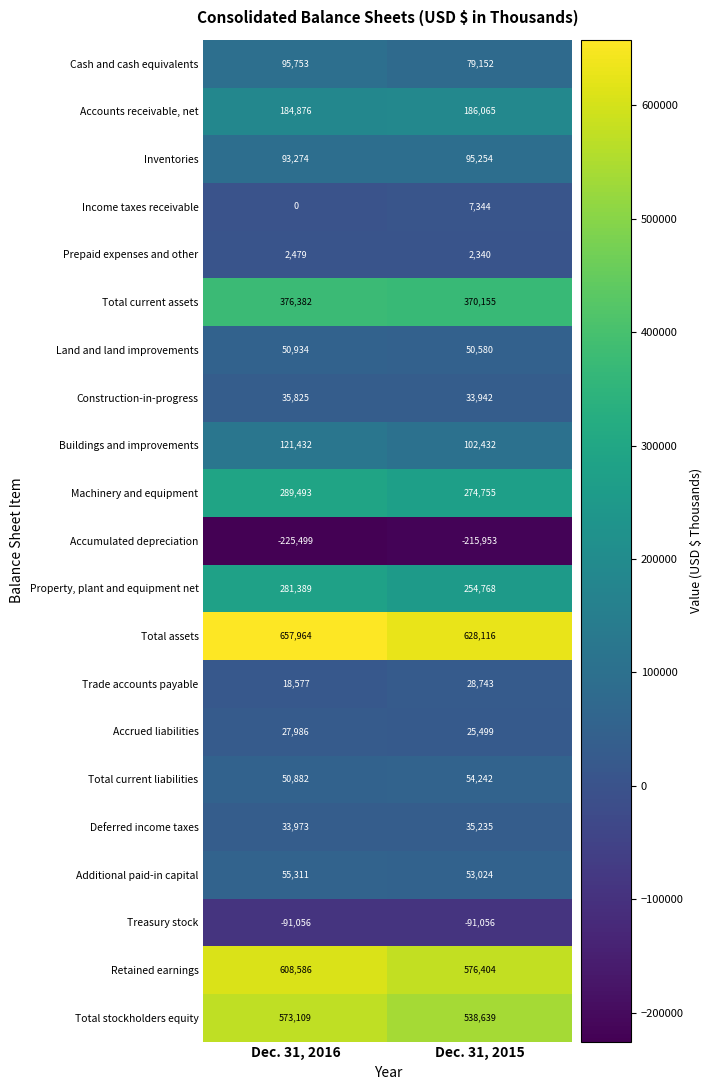

What is the approximate value of Accumulated depreciation at Dec. 31, 2016, to the nearest 100?

-225500